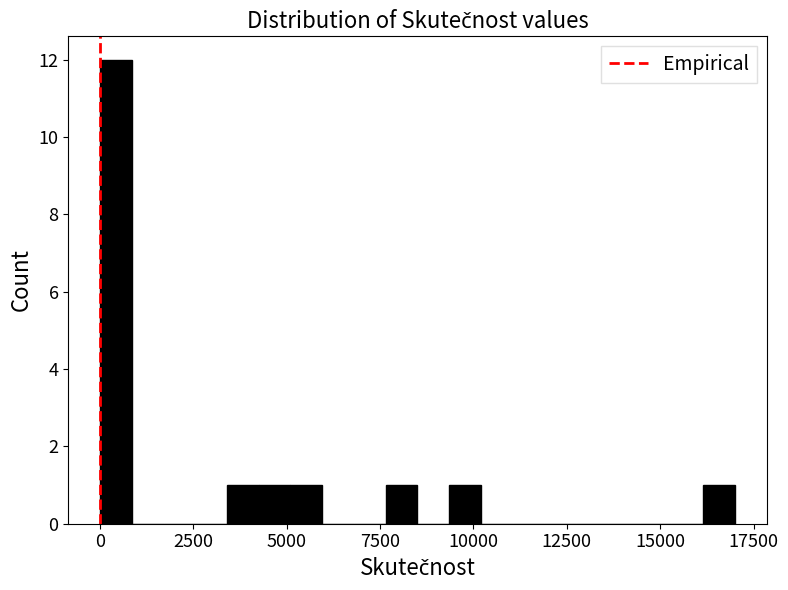

Read against the x-axis, roughly where is the centre of the tallest bar?

500